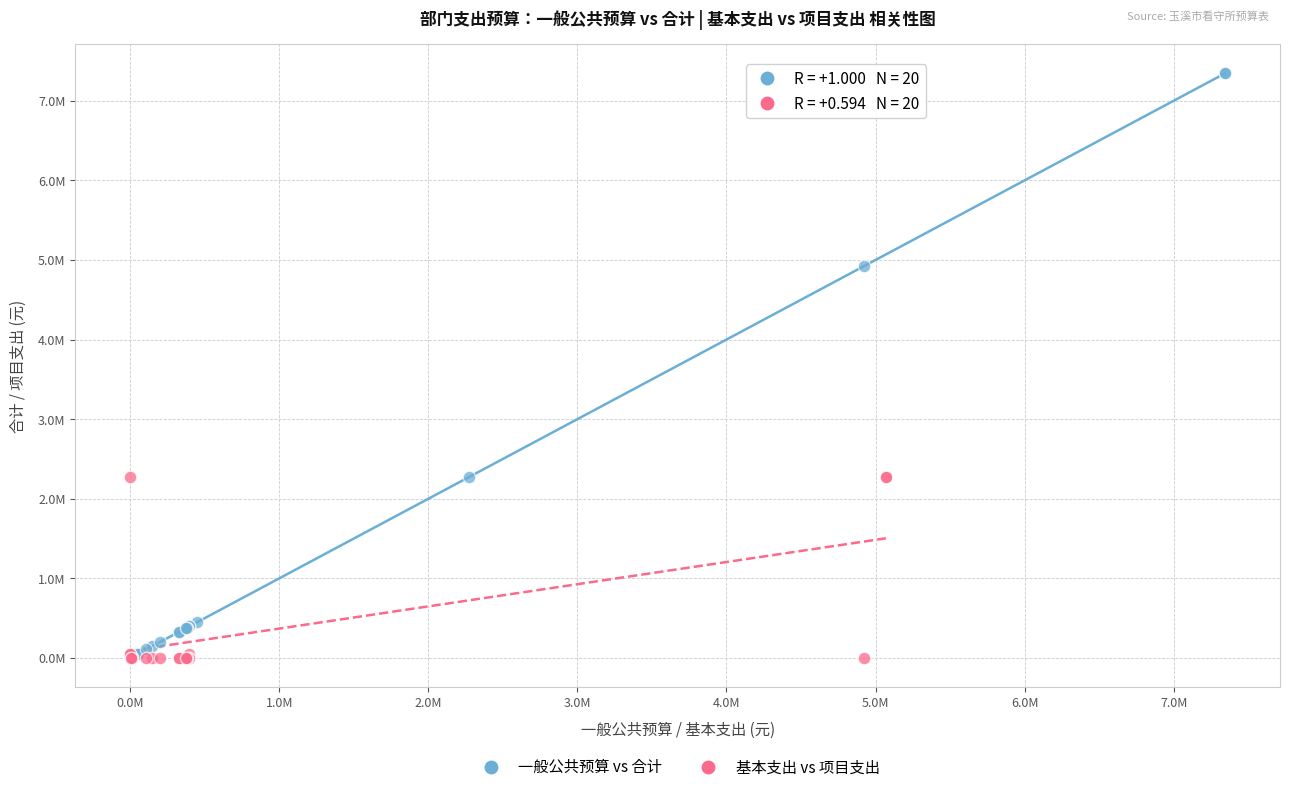

Which series contains the highest Y value?

一般公共预算 vs 合计